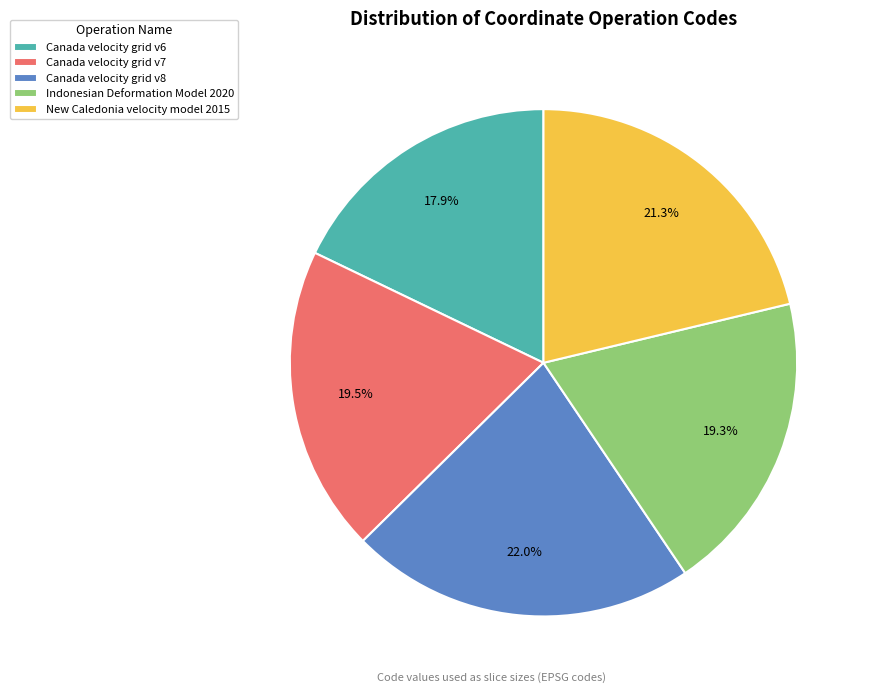

What percentage do Canada velocity grid v6 and Indonesian Deformation Model 2020 together represent?

37.2%